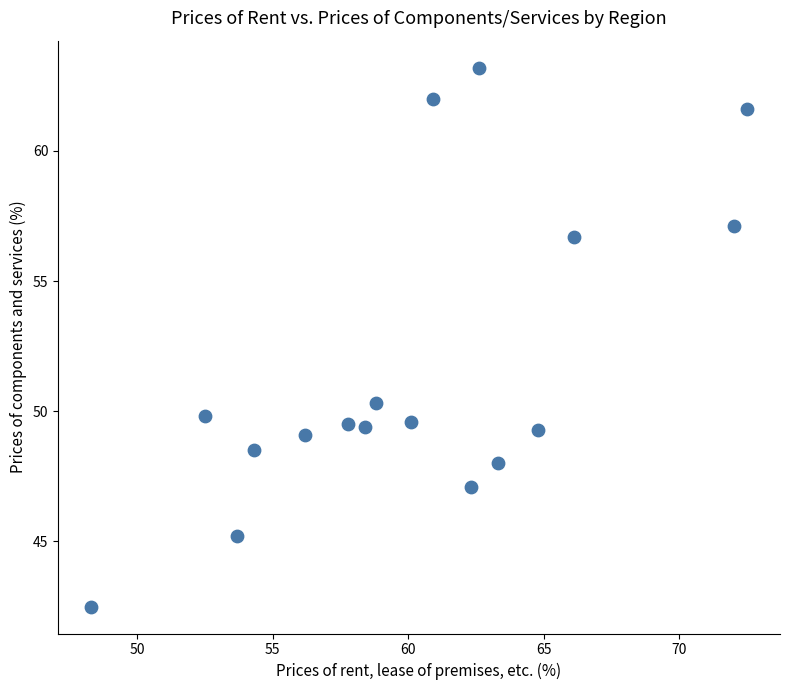

What is the range of X values (max minus min)?

24.2